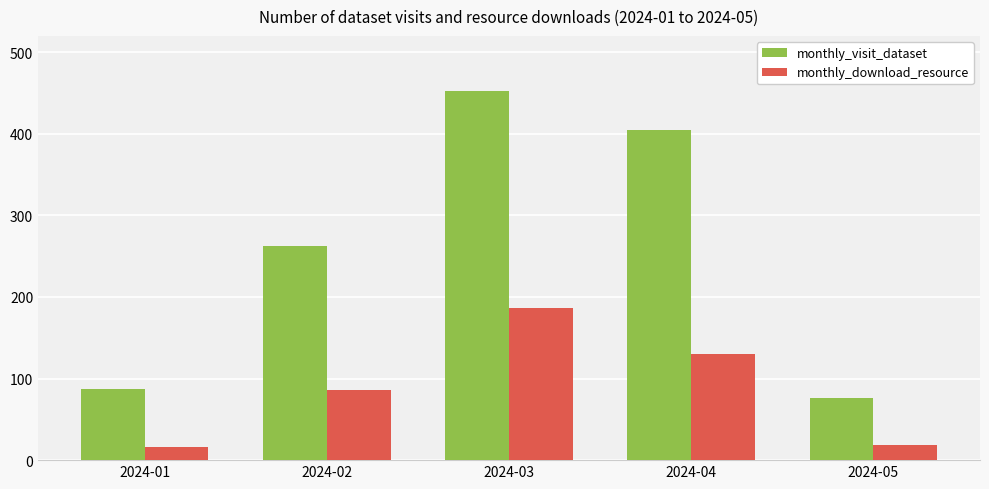

What is the value of the monthly_download_resource bar at the 4th from the left?

130